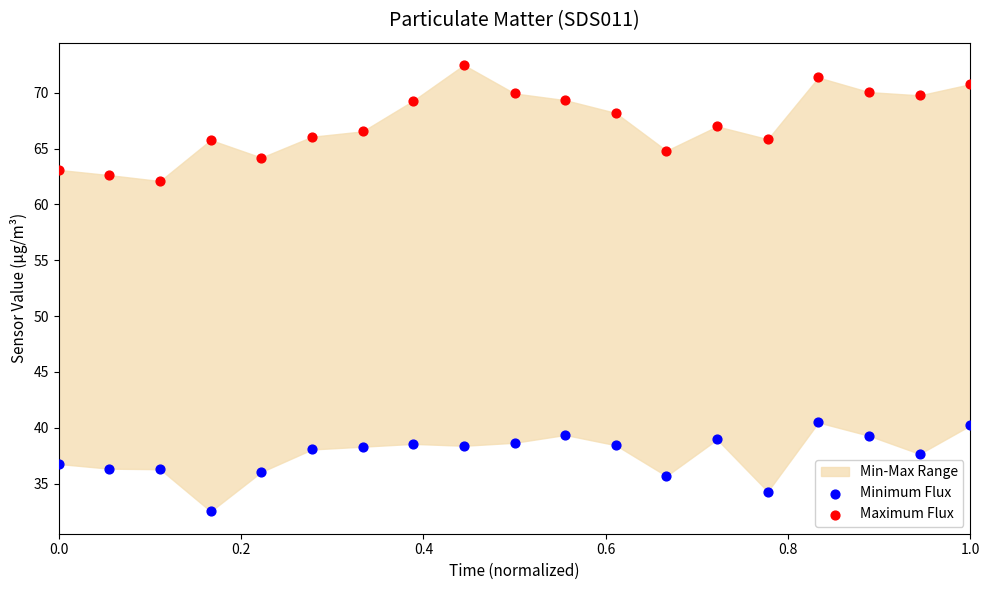

Across all data points, what is the range of Y values (max minus min)?

40.0